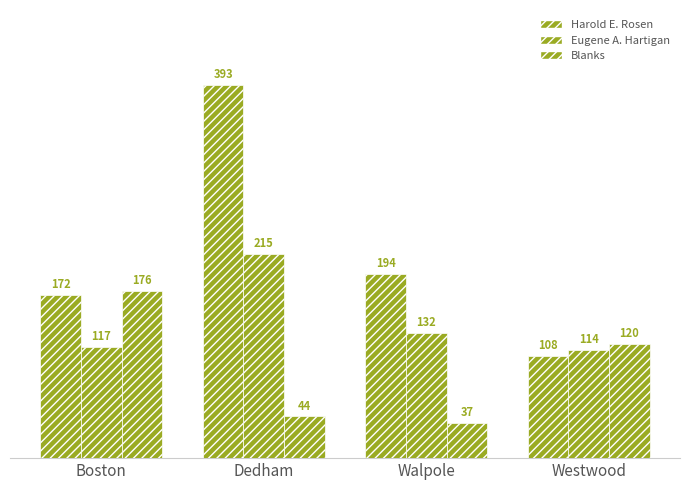

The Blanks series shows 239 at Boston. True or false?

False